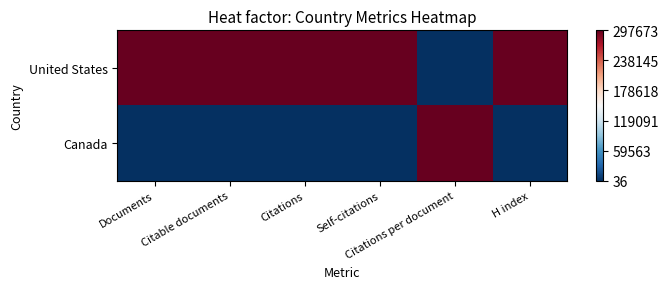

Reading left to right, transcribe all the data shown in this chart.

United States: Documents=1	Citable documents=1	Citations=1	Self-citations=1	Citations per document=0	H index=1
Canada: Documents=0	Citable documents=0	Citations=0	Self-citations=0	Citations per document=1	H index=0